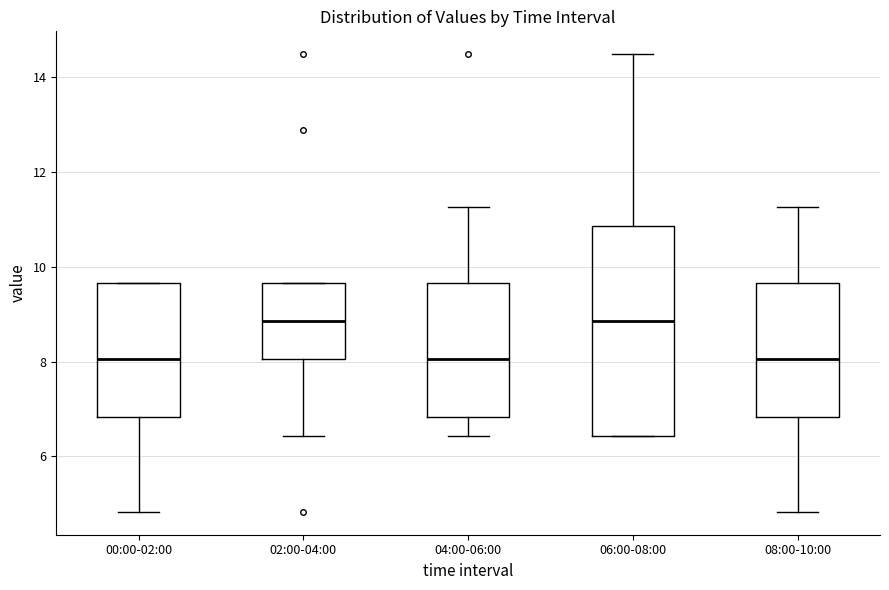

Reading left to right, read every box against the y-axis: the position of its median line, the range the box covers, and the ends of its whiskers. The values are not printed on the chart, so give them approximately, as read against the axis.

00:00-02:00: median 8.0, box 6.8 to 9.6, whiskers 4.8 to 9.6
02:00-04:00: median 8.8, box 8.0 to 9.6, whiskers 6.4 to 9.6
04:00-06:00: median 8.0, box 6.8 to 9.6, whiskers 6.4 to 11.2
06:00-08:00: median 8.8, box 6.4 to 10.8, whiskers 6.4 to 14.4
08:00-10:00: median 8.0, box 6.8 to 9.6, whiskers 4.8 to 11.2